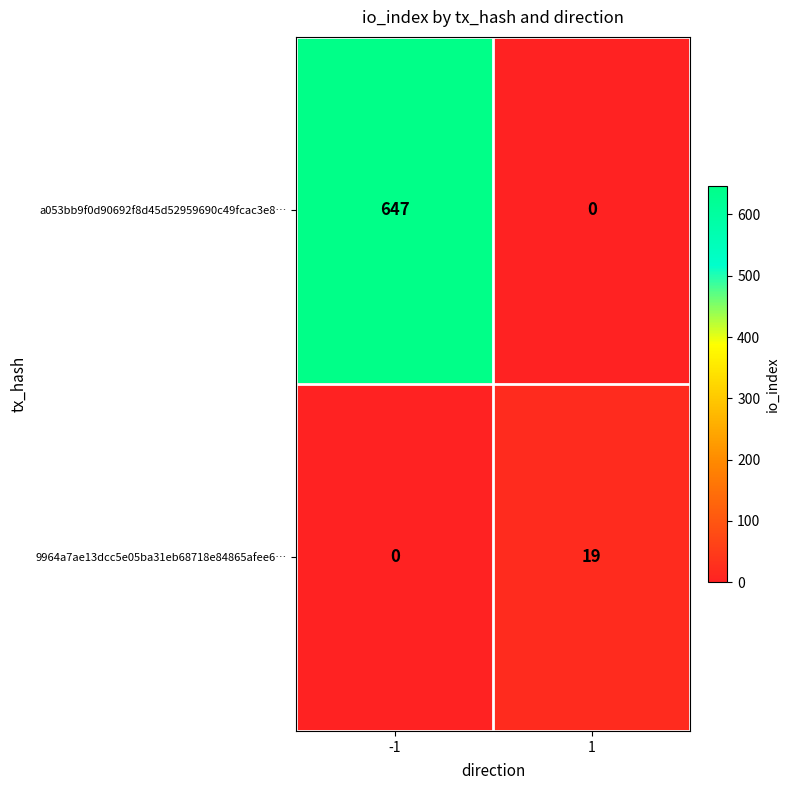

Is it true that a053bb9f0d90692f8d45d52959690c49fcac3e8… equals 379 at 1?

False